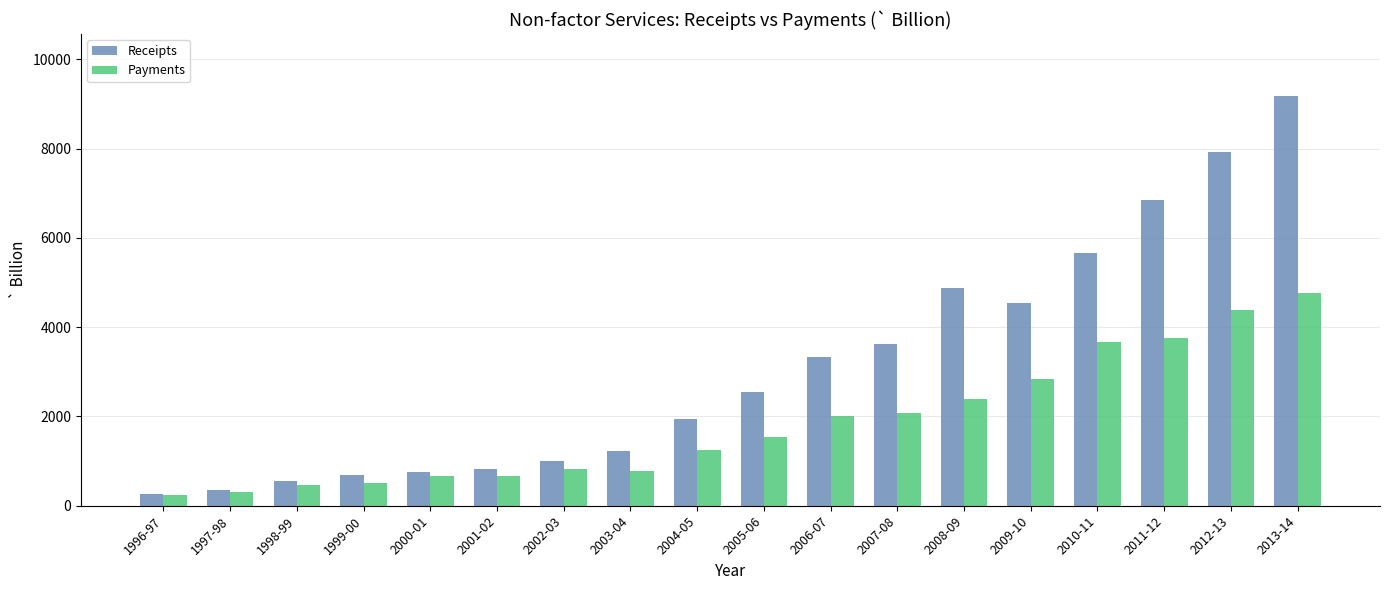

How many bars are there in total?

36